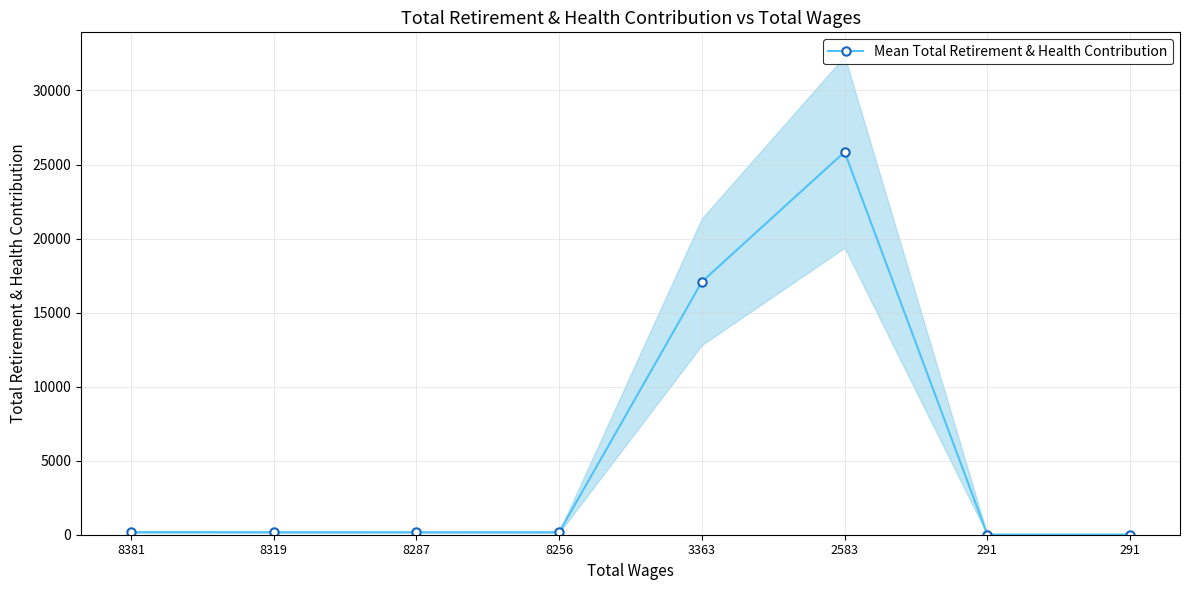

The value at 291 is 11. True or false?

True